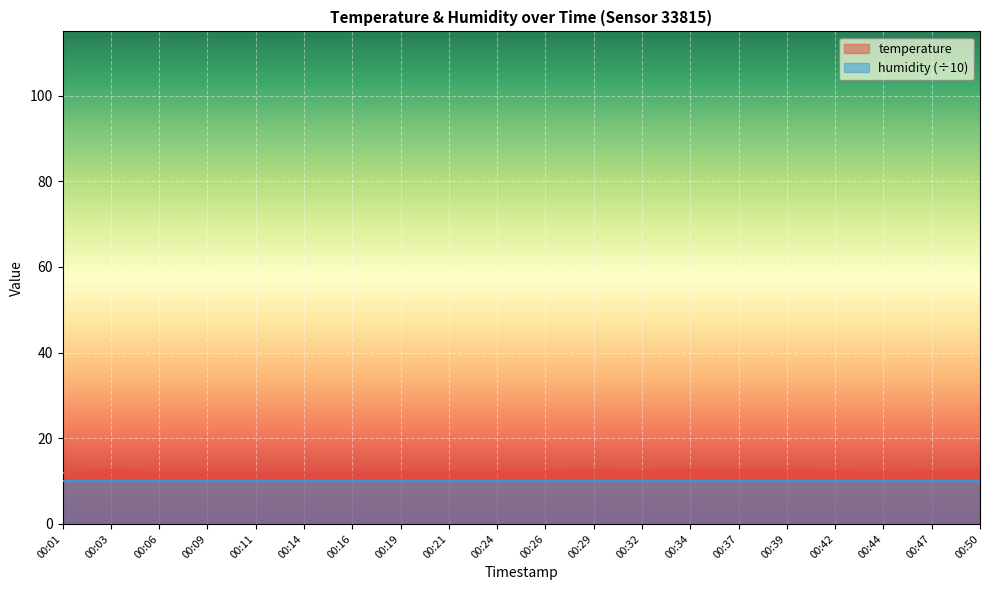

True or false: the data shows 12.4 at 00:47.

True